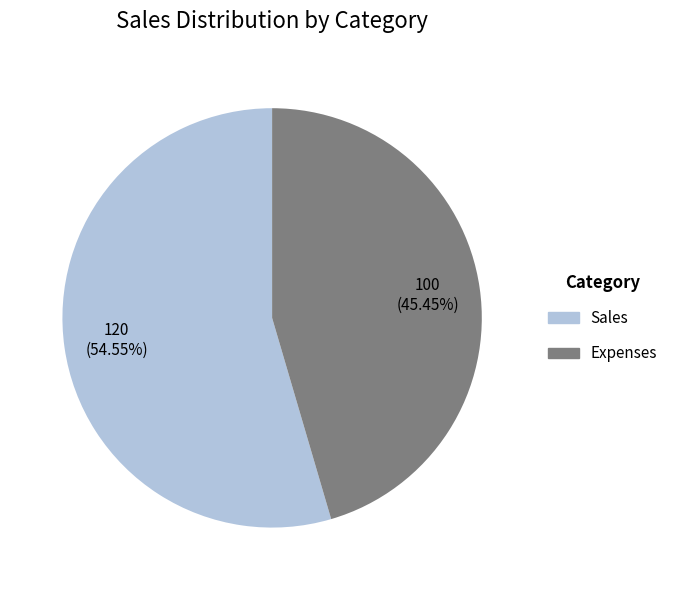

How many segments does this pie chart have?

2